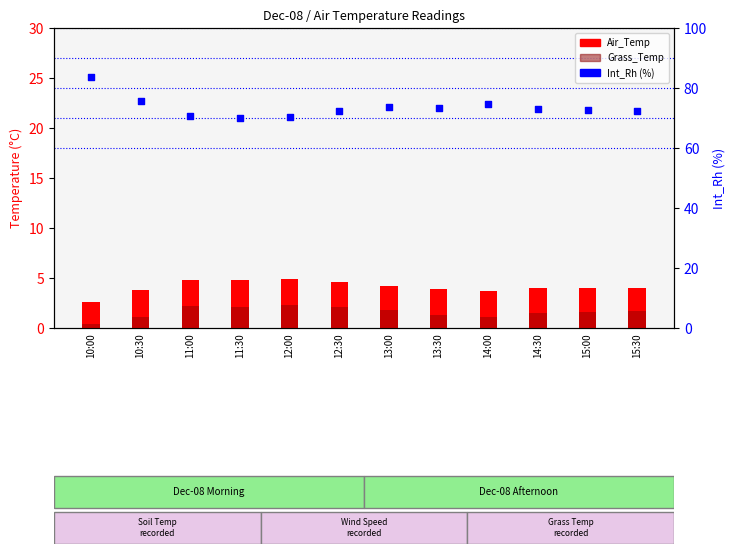

Which series reaches the minimum Y coordinate?

Grass_Temp